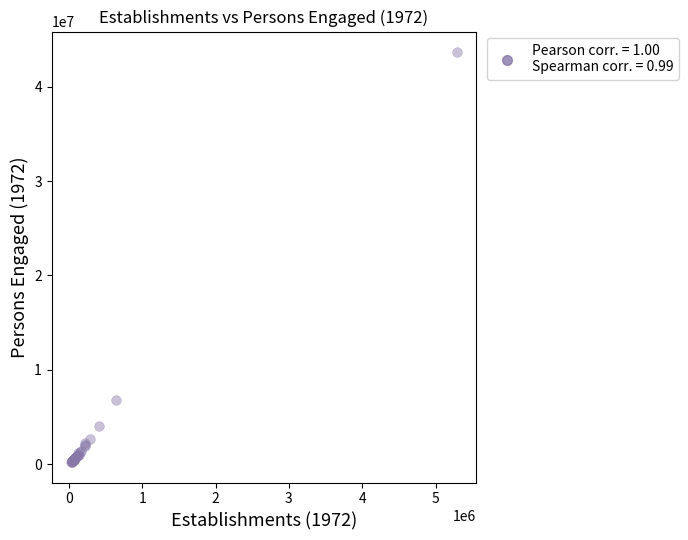

What Y value in the scatter plot is closest to 21944492?

6746840